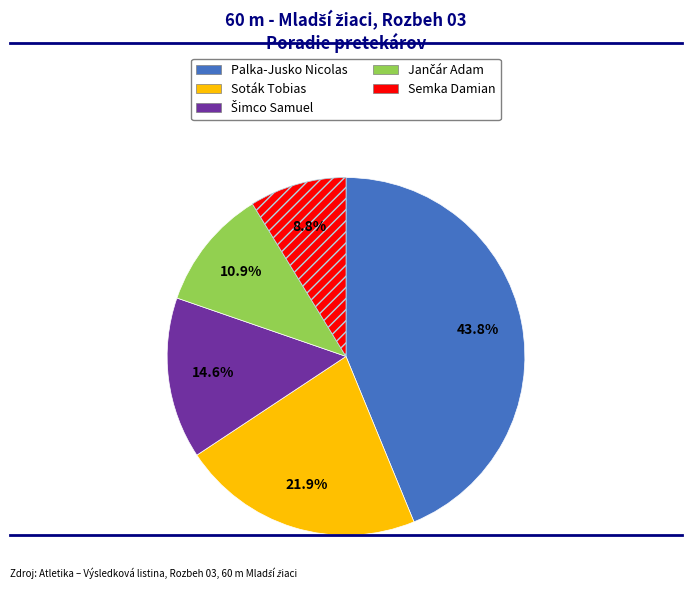

Does Soták Tobias account for over 50% of the chart?

No